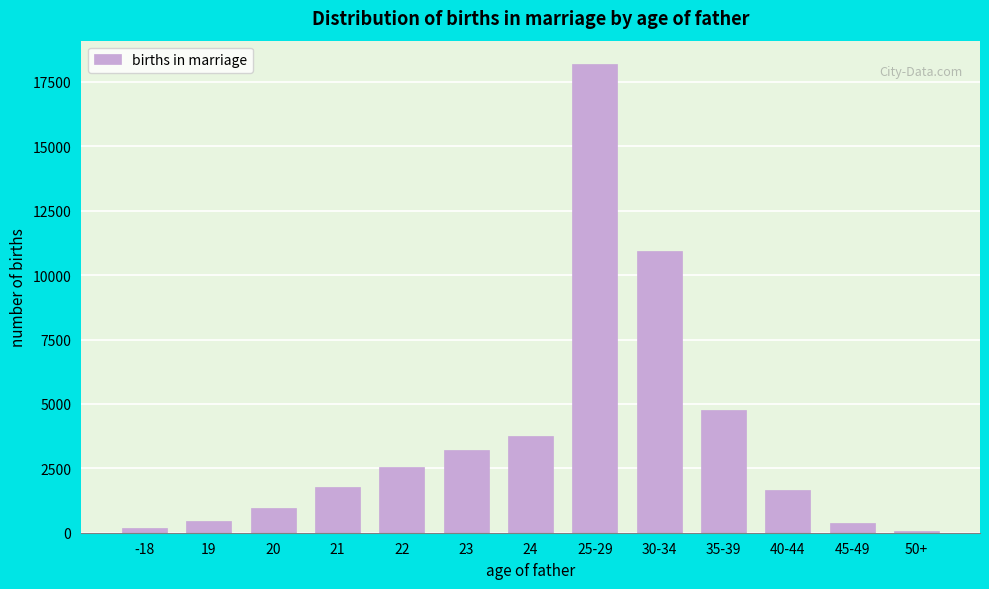

What is the difference between the second highest and second lowest values?

10735